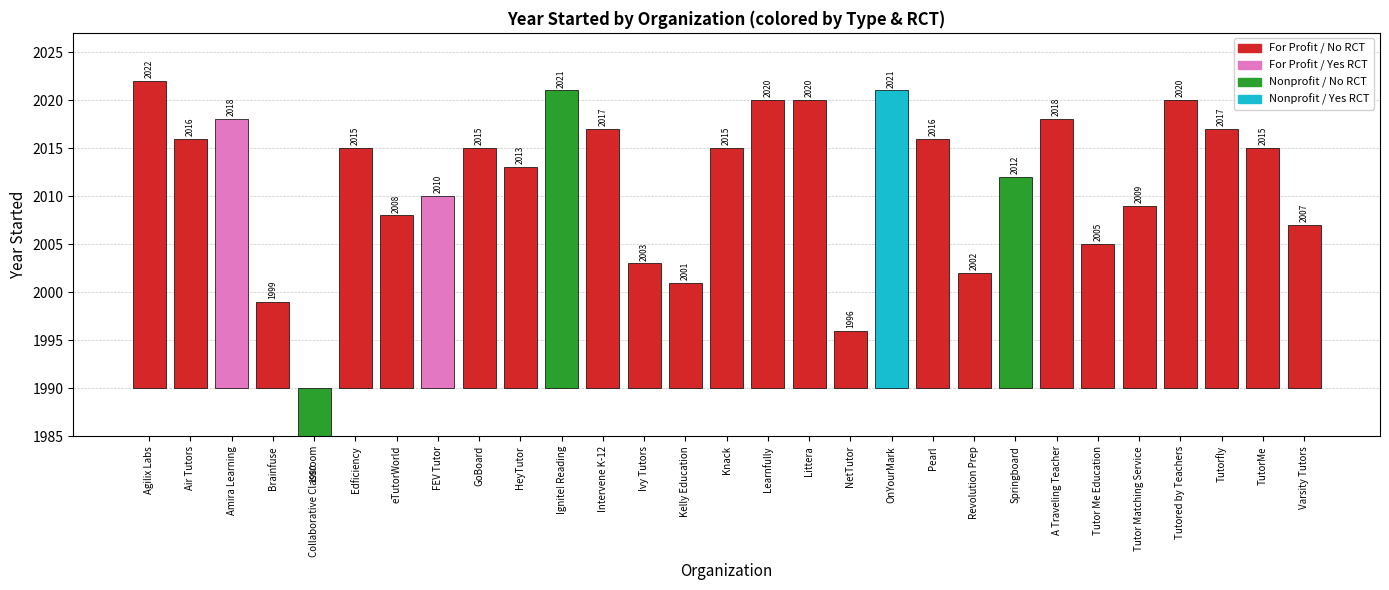

How many data points does each series have?

29